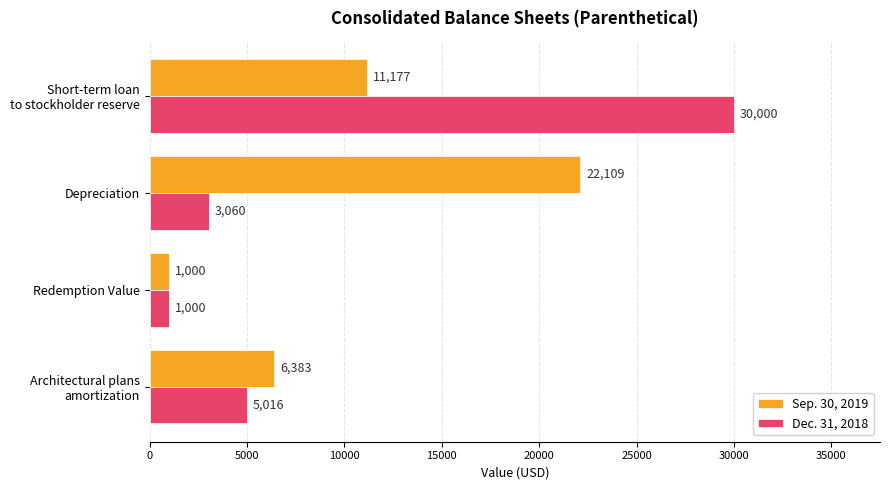

Which series changed the most between Depreciation and Redemption Value?

Sep. 30, 2019